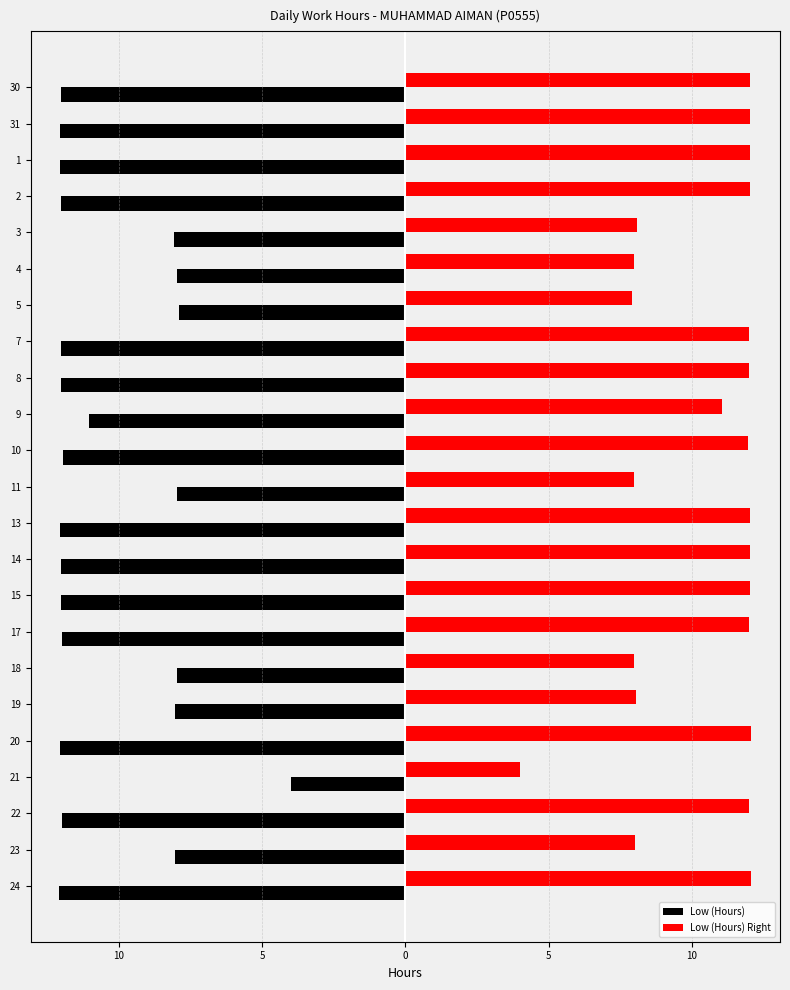

What are all the series names shown in the legend?

Low (Hours), Low (Hours) Right